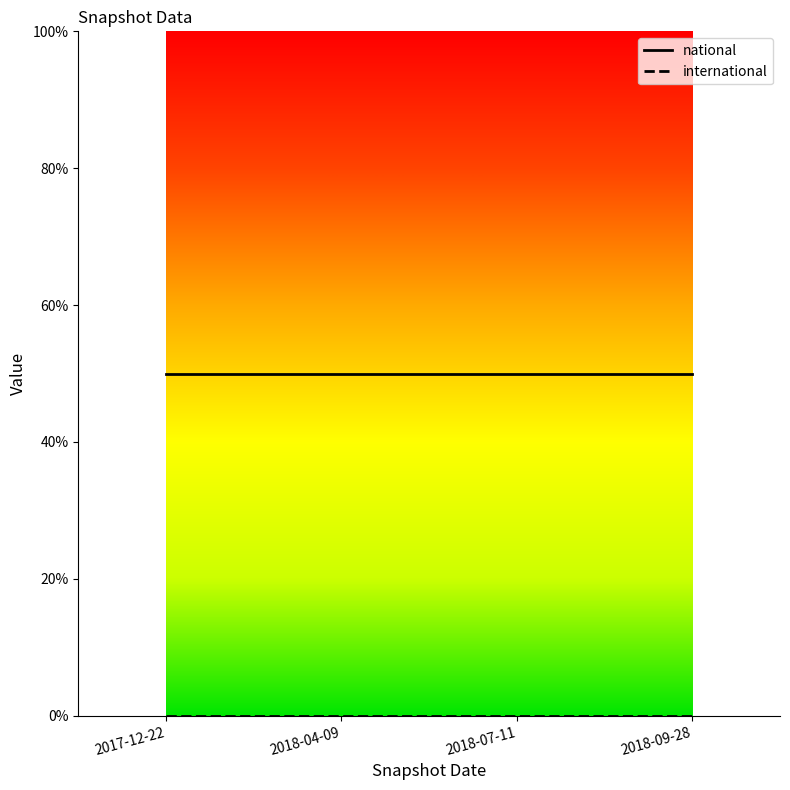

At how many categories does at least one series exceed 29?

4